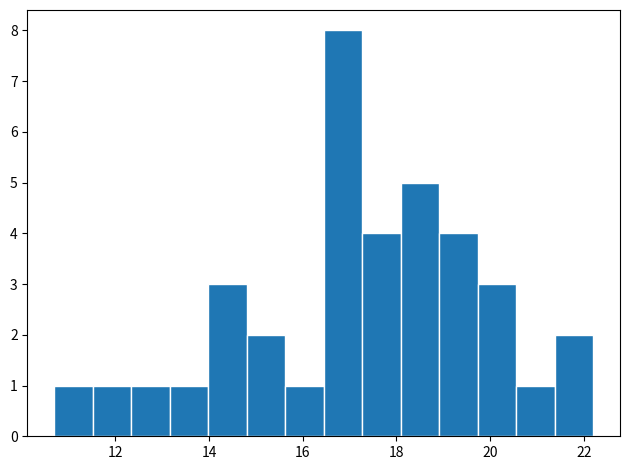

Reading left to right, list every bar in this chart as the range it spans on the x-axis followed by its height. Neither the bar edges nor the heights are printed on the chart, so give them approximately, as read against the axes.

10.8 to 11.6: 1
11.6 to 12.4: 1
12.4 to 13.2: 1
13.2 to 14.0: 1
14.0 to 14.8: 3
14.8 to 15.6: 2
15.6 to 16.4: 1
16.4 to 17.2: 8
17.2 to 18.0: 4
18.0 to 19.0: 5
19.0 to 19.8: 4
19.8 to 20.6: 3
20.6 to 21.4: 1
21.4 to 22.2: 2